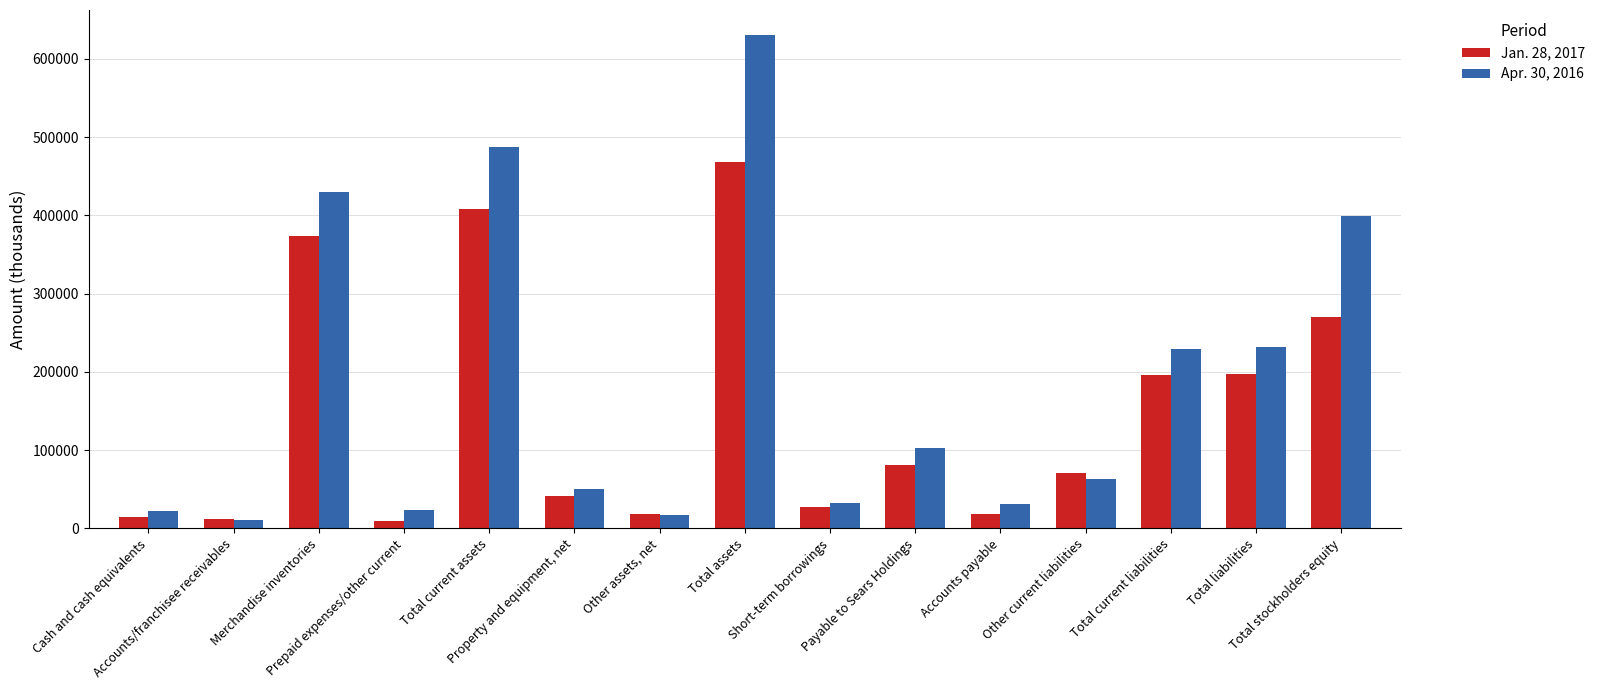

List the series in order of their overall mean, lowest first.

Jan. 28, 2017, Apr. 30, 2016